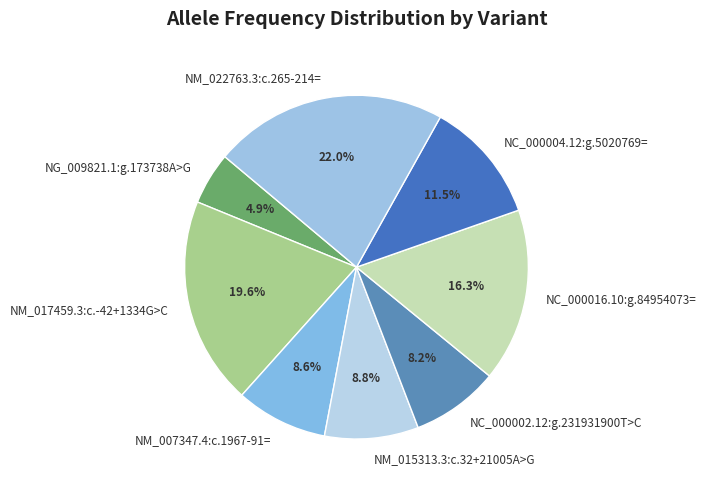

Do NM_015313.3:c.32+21005A>G and NC_000016.10:g.84954073= together represent more than half of the pie?

No